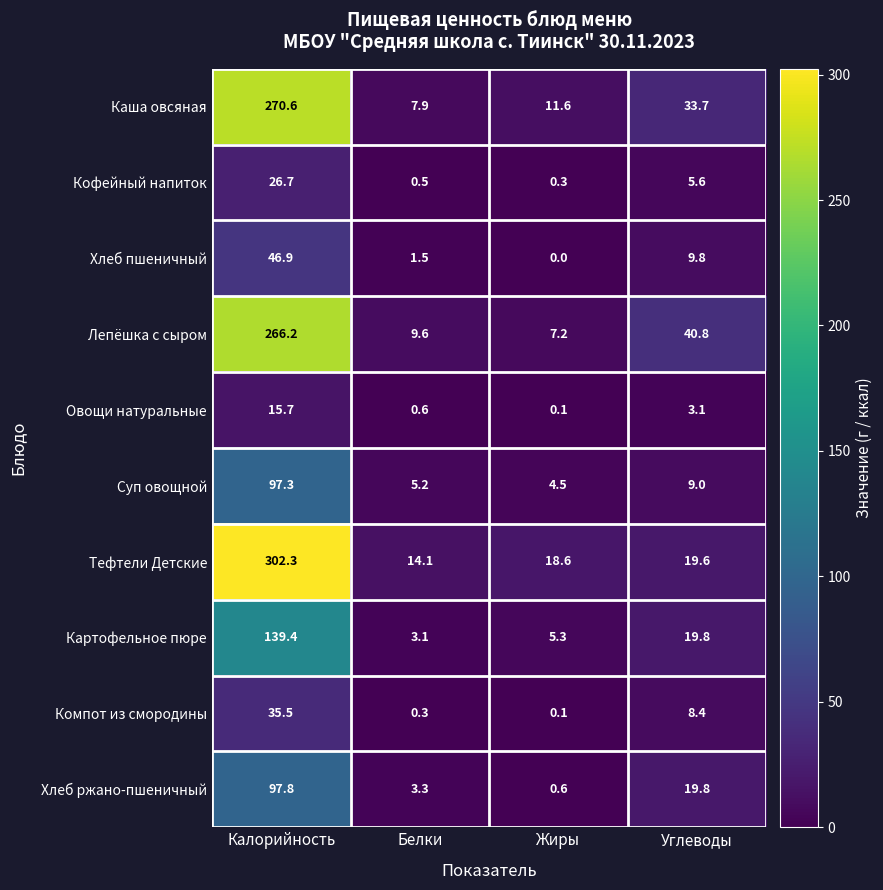

The Каша овсяная series shows 4.8 at Белки. True or false?

False